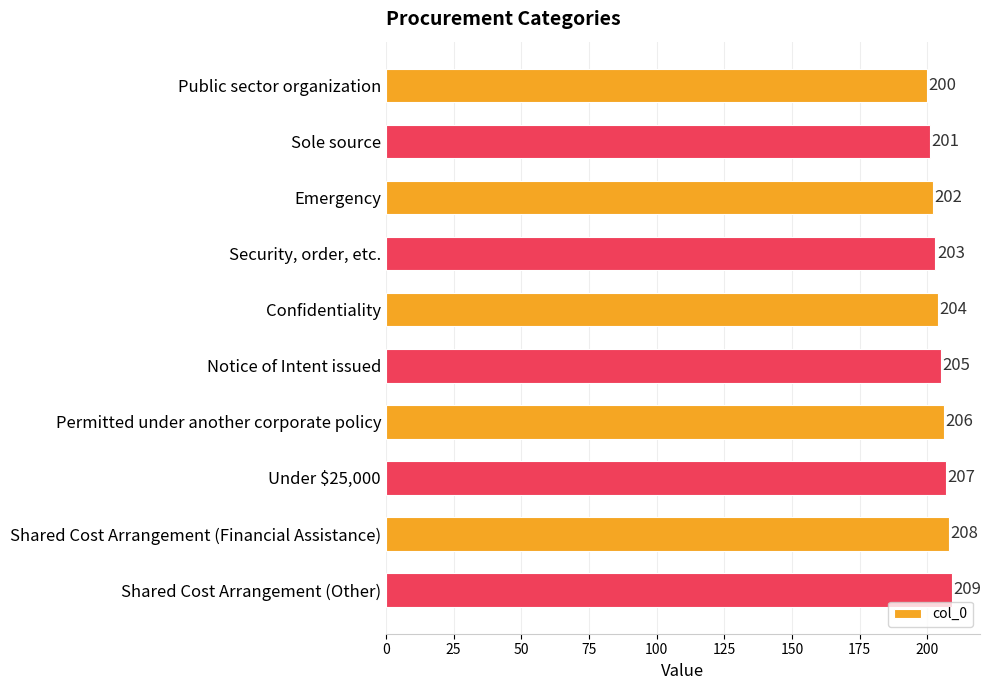

What is the change in value from Public sector organization to Emergency?

+2